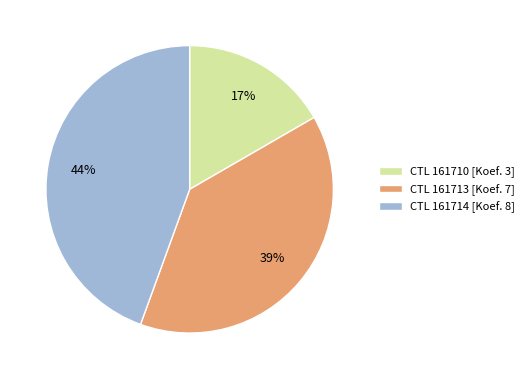

True or false: CTL 161710 [Koef. 3] accounts for 11% of the total.

False